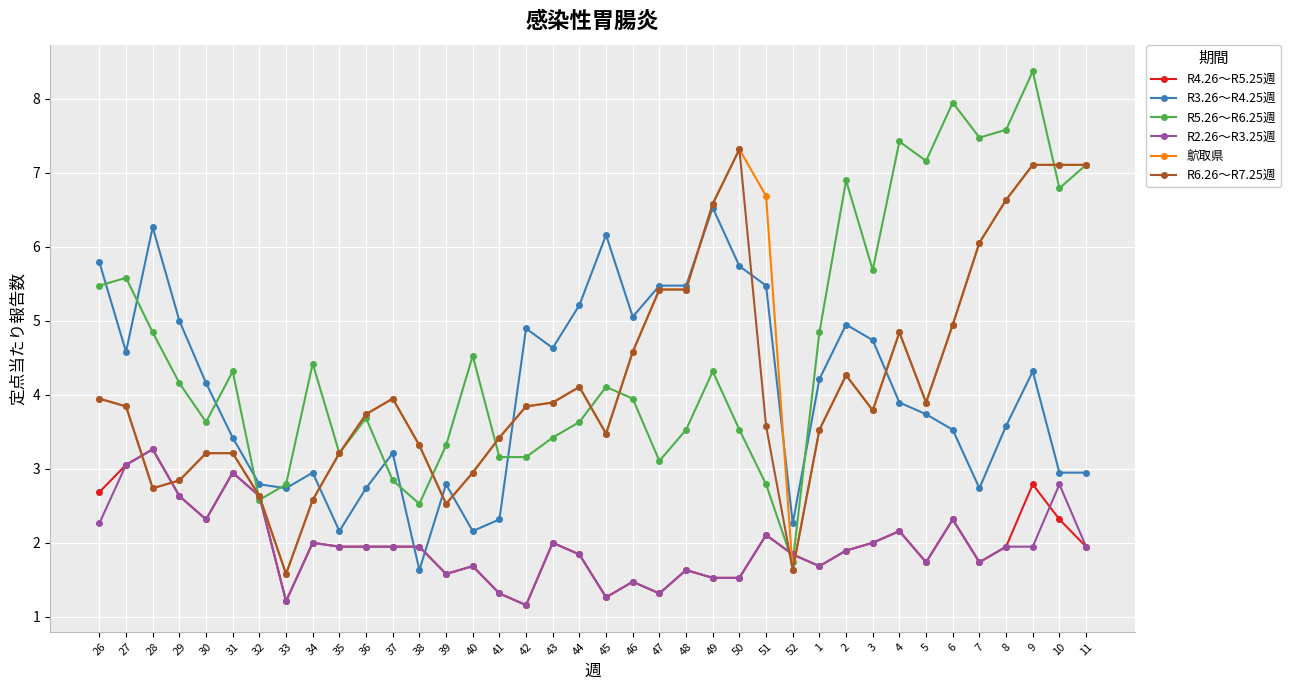

What is the label of the 3rd point from the right?

9